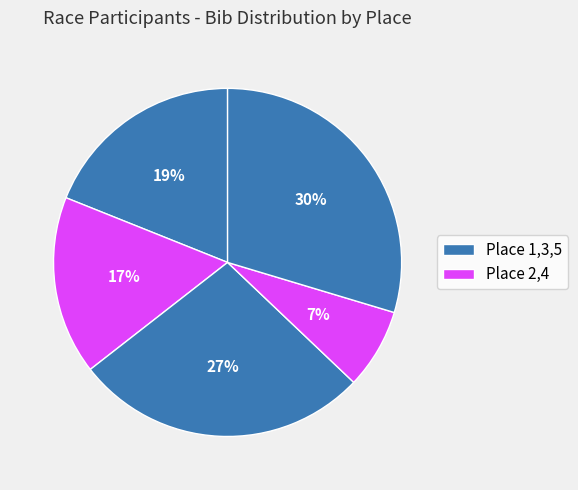

Count the number of slices in the pie.

5